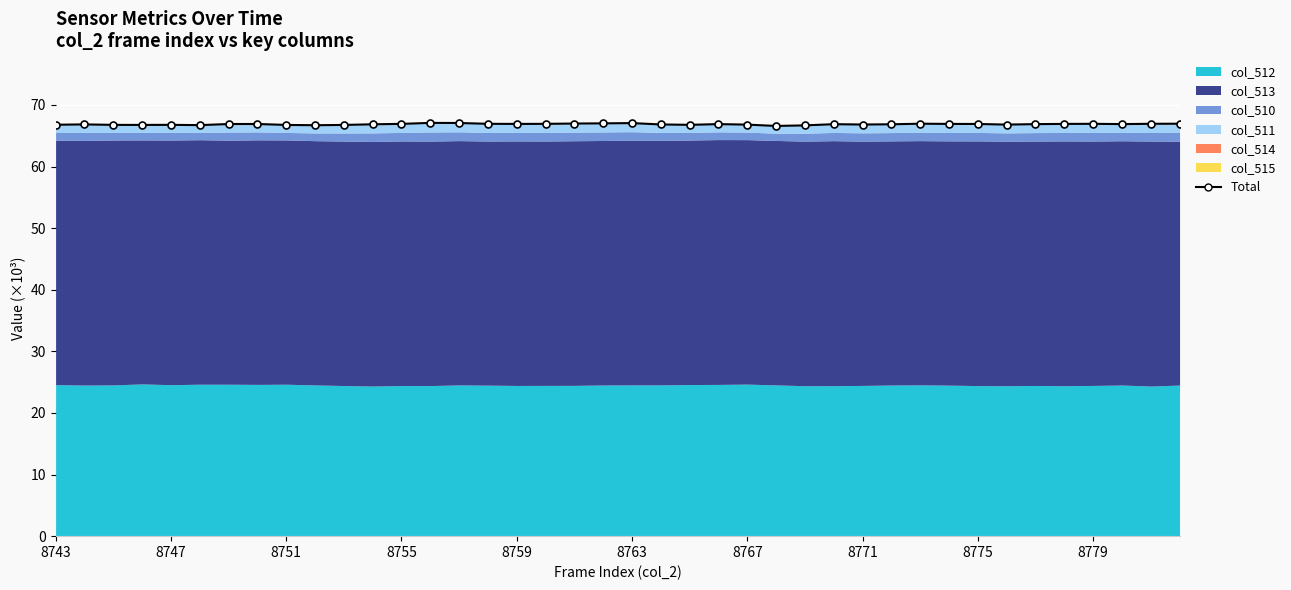

What is the minimum value shown in the chart?

66.6